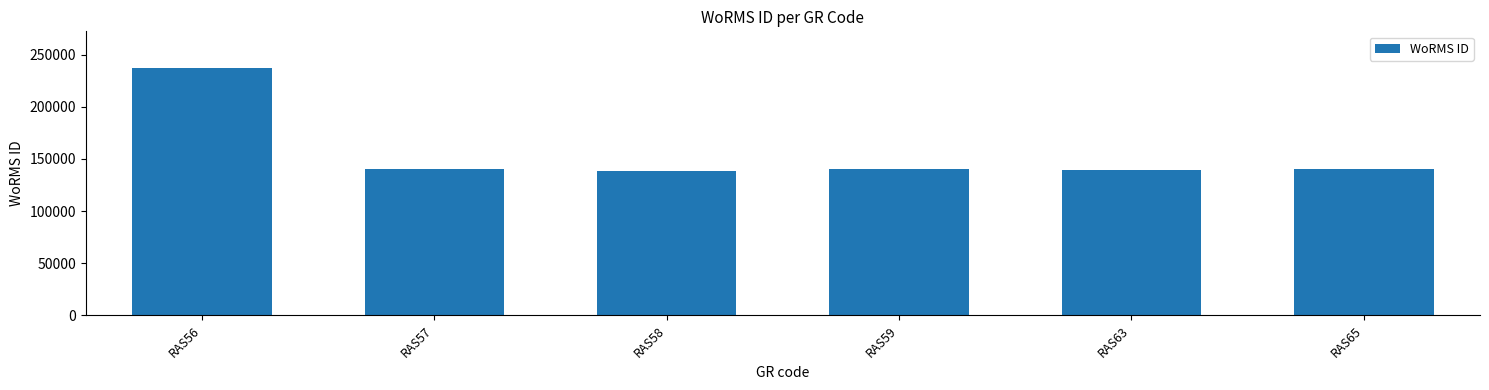

What is the maximum value shown in the chart?

236719